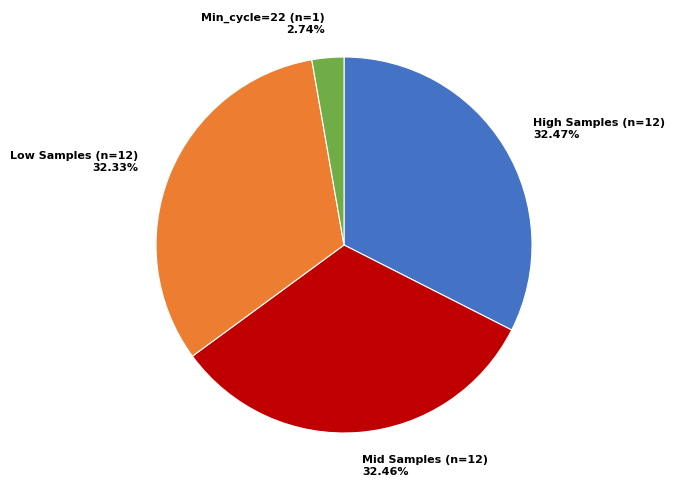

What is the ratio of the value at Mid Samples (n=12) to the value at Low Samples (n=12)?

1.0